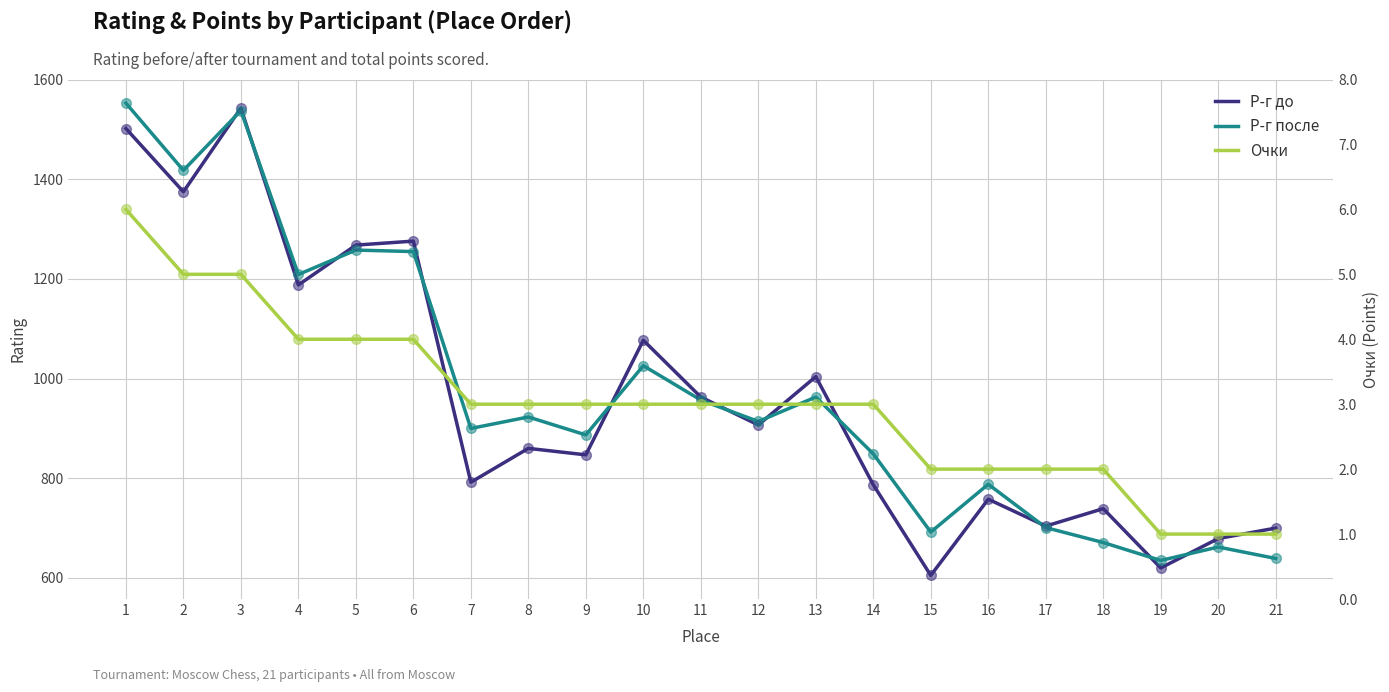

Rank the series by their maximum value, from lowest to highest.

Очки, Р-г до, Р-г после